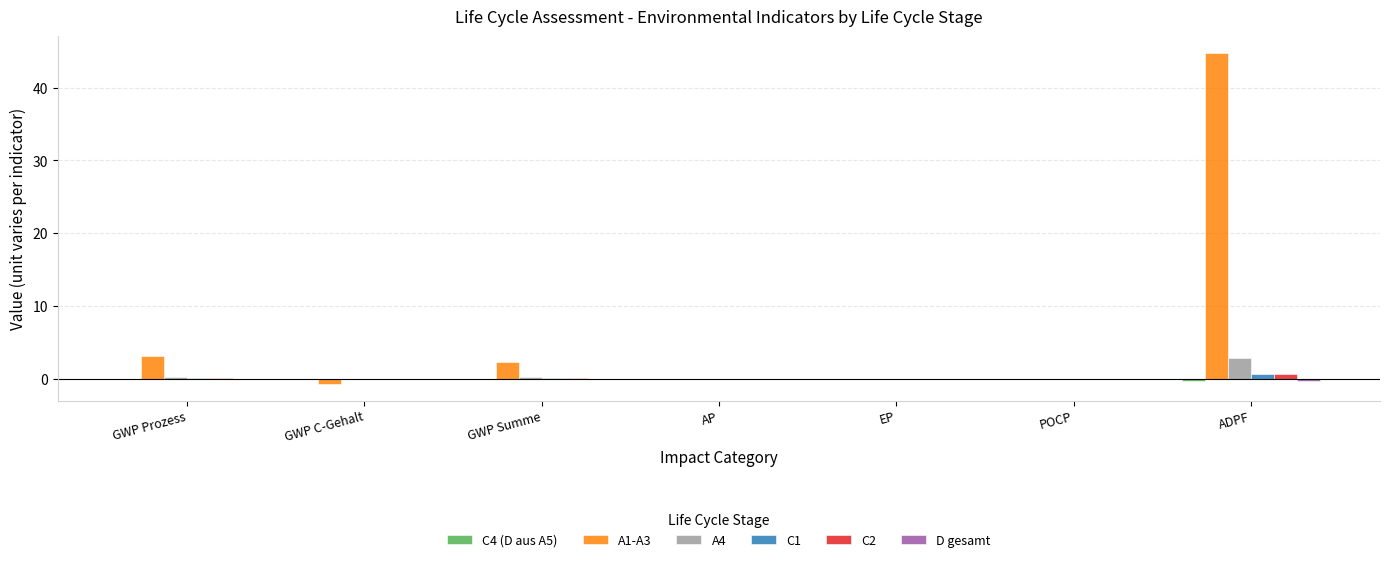

What is the total value across all series at GWP Prozess?

3.3